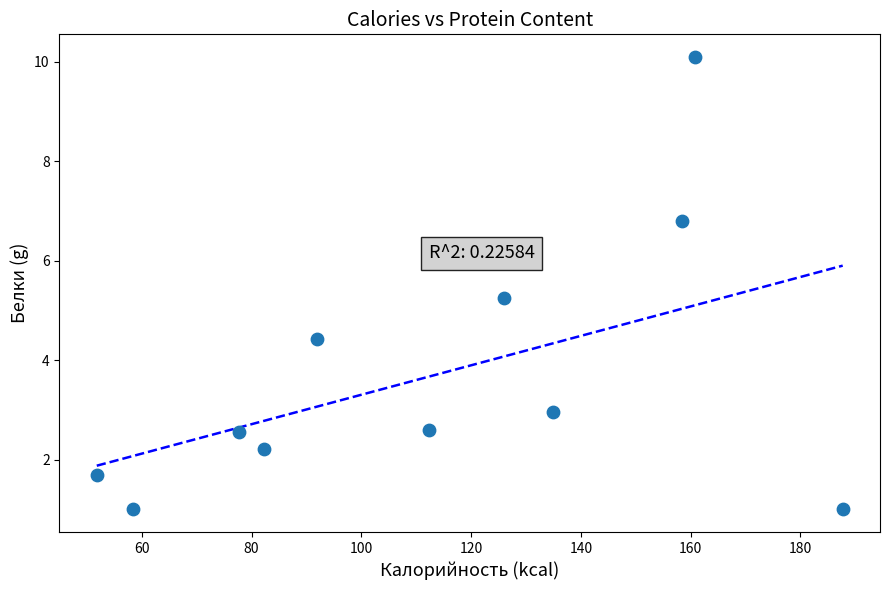

What is the average Y value?

3.7